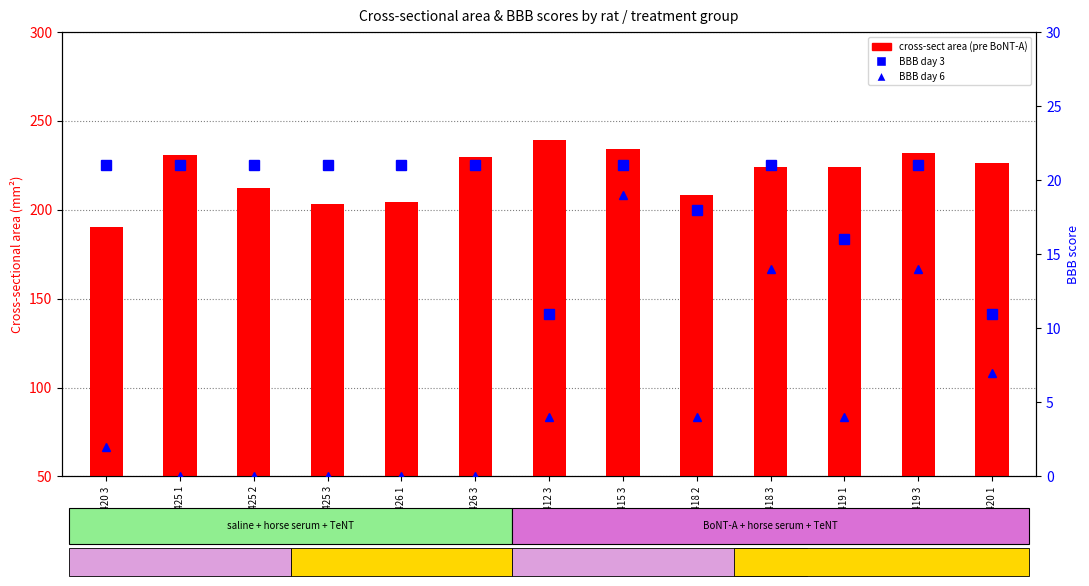

Which series has the widest spread of values?

cross-sect pre BoNT-A